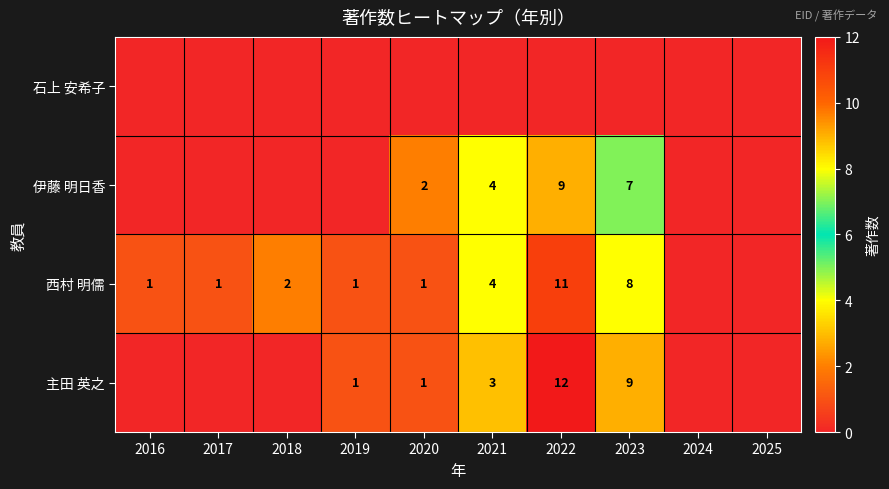

Which has a higher value, 2024 or 2023?

2024